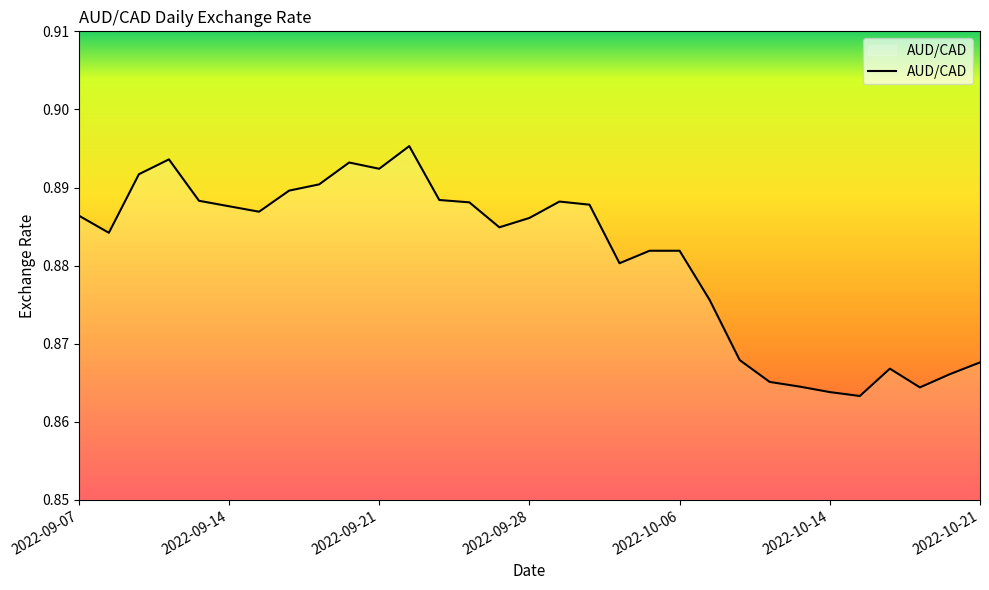

What is the value of the 29th point from the left?

0.9